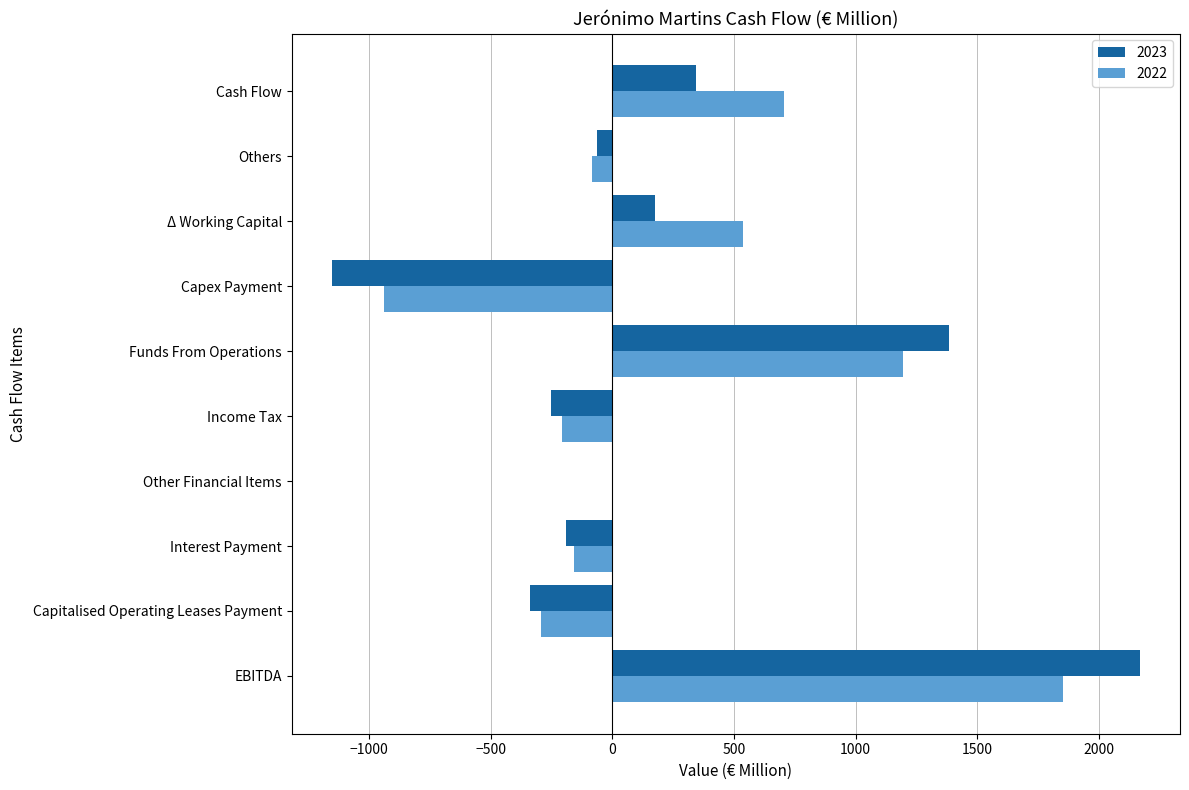

What is the sum of all 2022 values?

2607